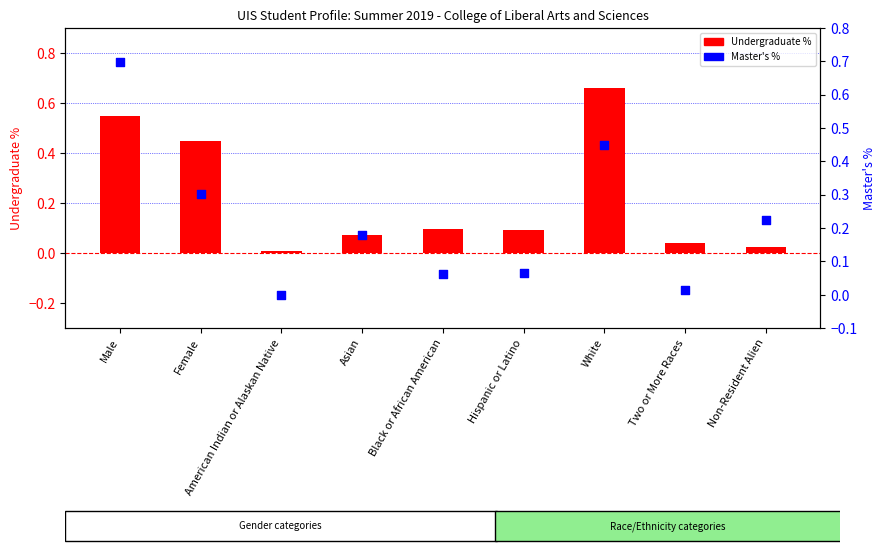

Which series has the largest Y range (max minus min)?

Master's %